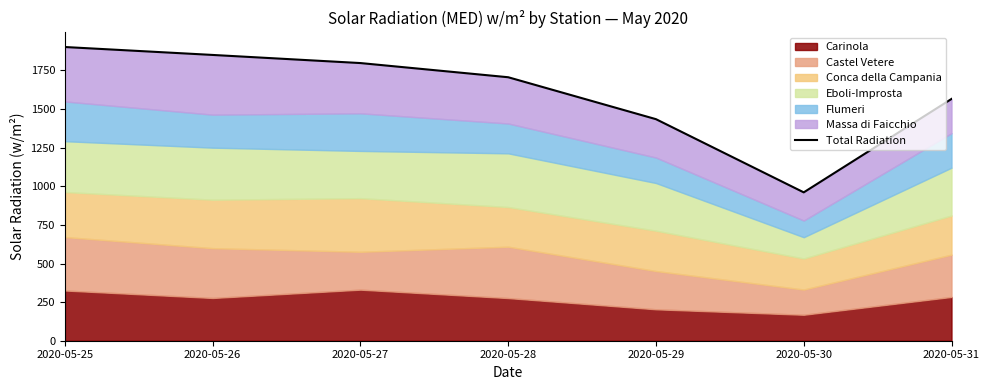

What is the value of the 6th point from the left?

960.7